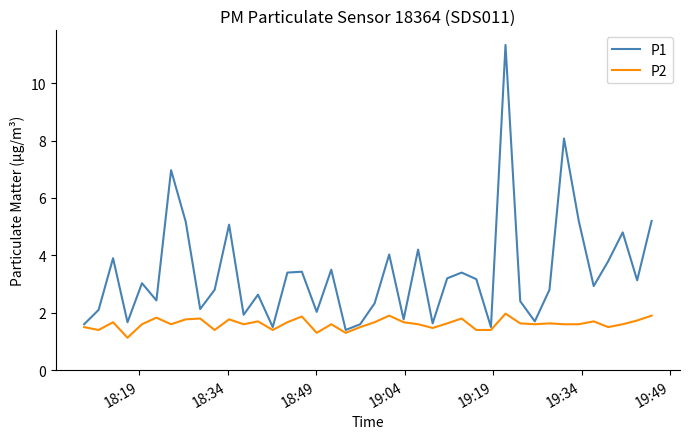

Rank the series by their average value, from lowest to highest.

P2, P1